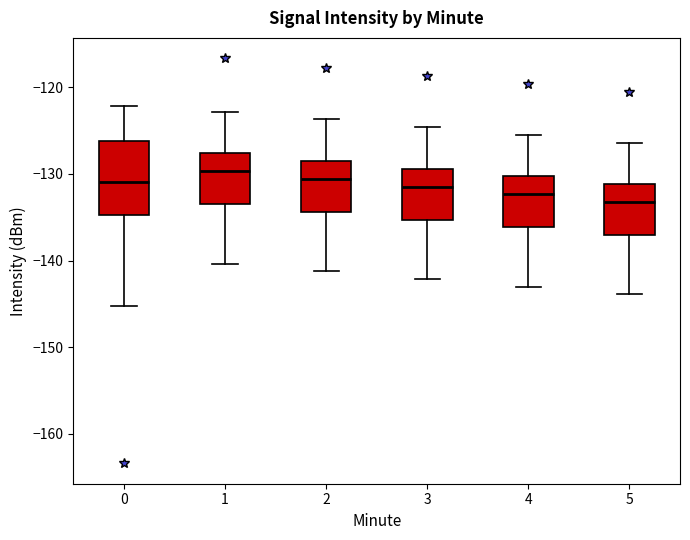

Reading left to right, read every box against the y-axis: the position of its median line, the range the box covers, and the ends of its whiskers. The values are not printed on the chart, so give them approximately, as read against the axis.

0: median -131, box -135 to -126, whiskers -145 to -122
1: median -130, box -133 to -128, whiskers -140 to -123
2: median -131, box -134 to -128, whiskers -141 to -124
3: median -131, box -135 to -129, whiskers -142 to -125
4: median -132, box -136 to -130, whiskers -143 to -125
5: median -133, box -137 to -131, whiskers -144 to -126